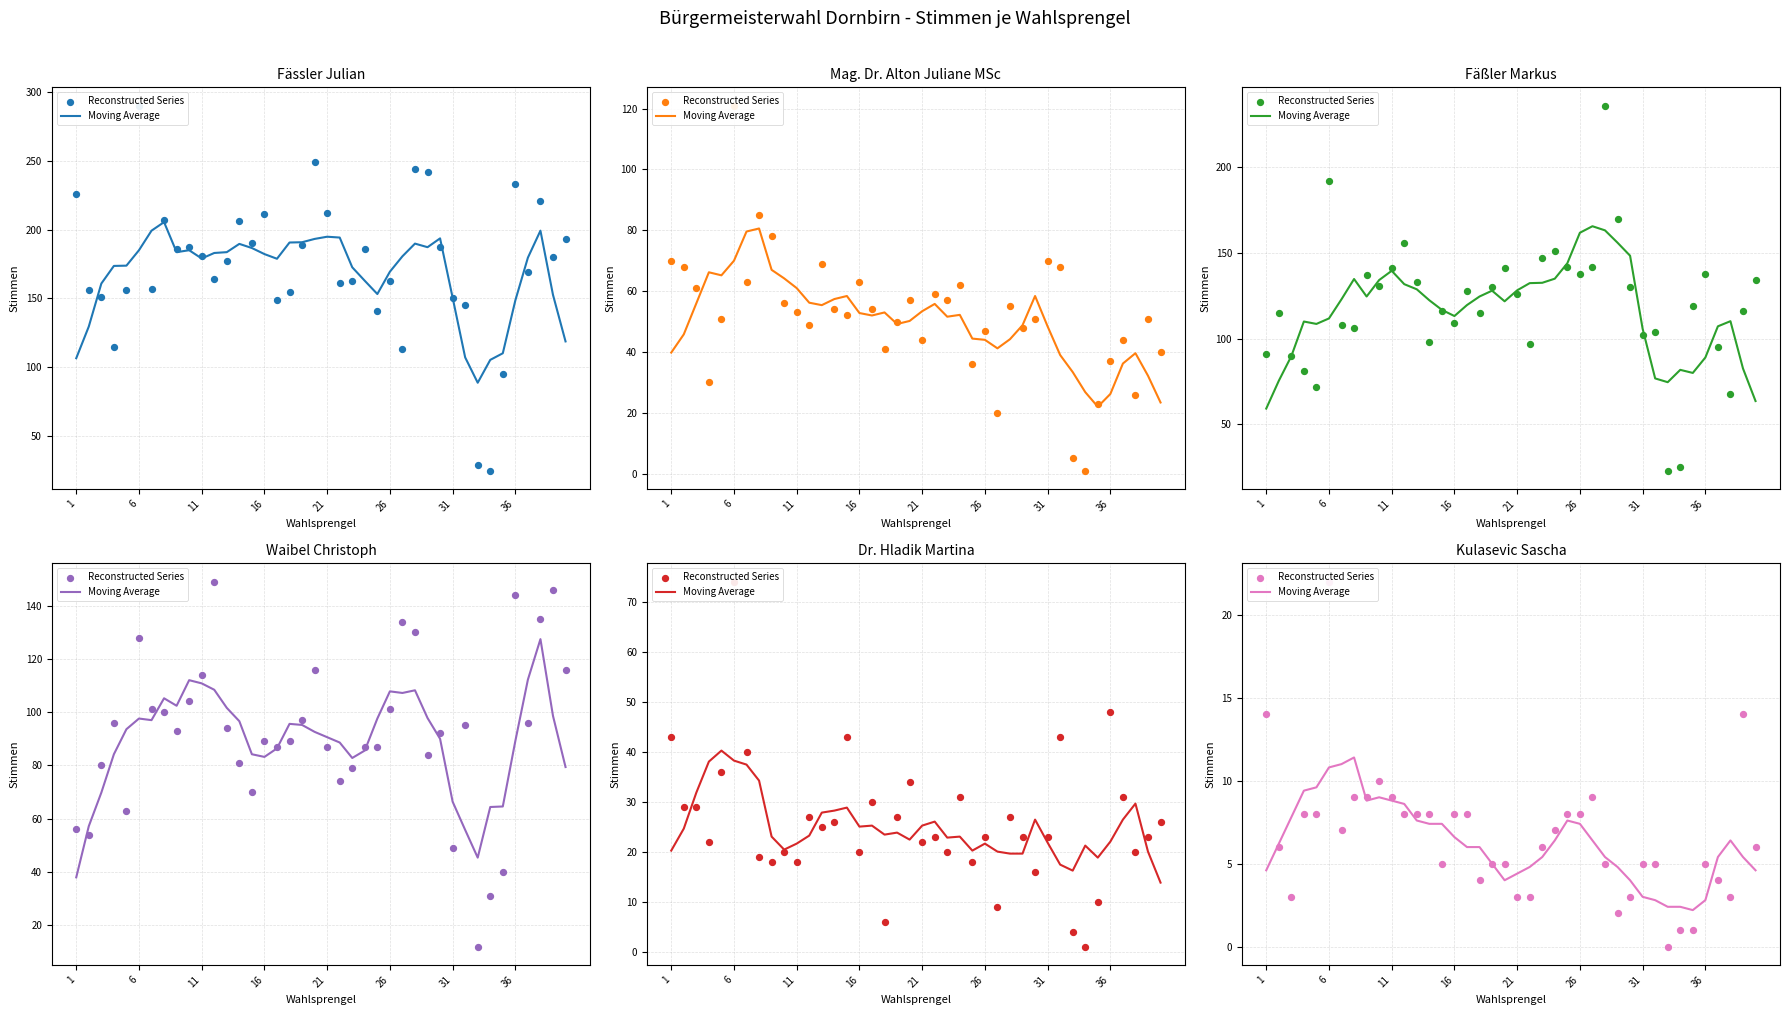

Which series has the largest Y range (max minus min)?

Reconstructed Series